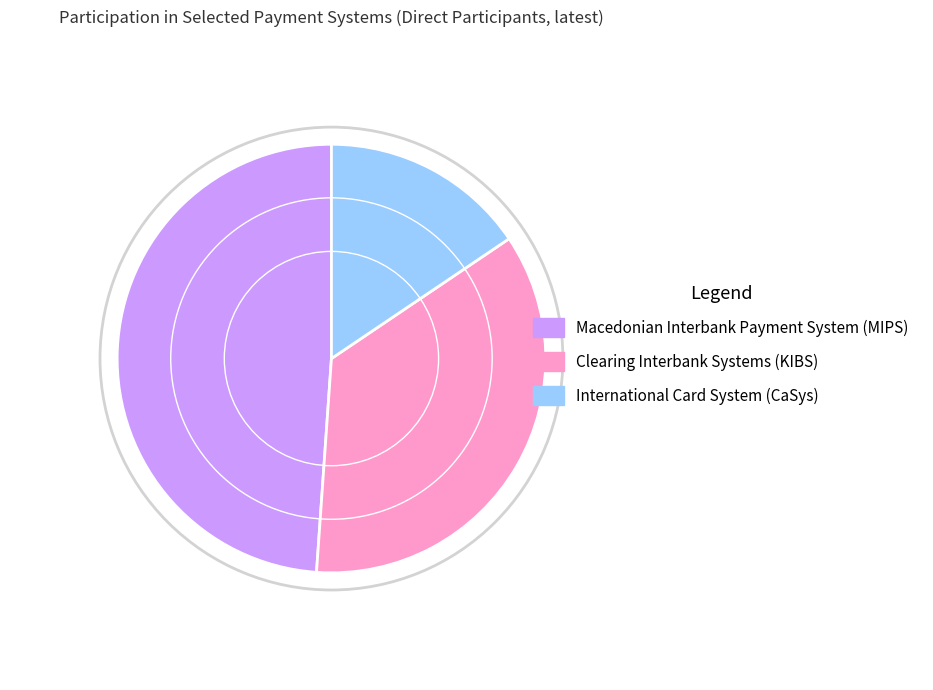

How many segments does this pie chart have?

3